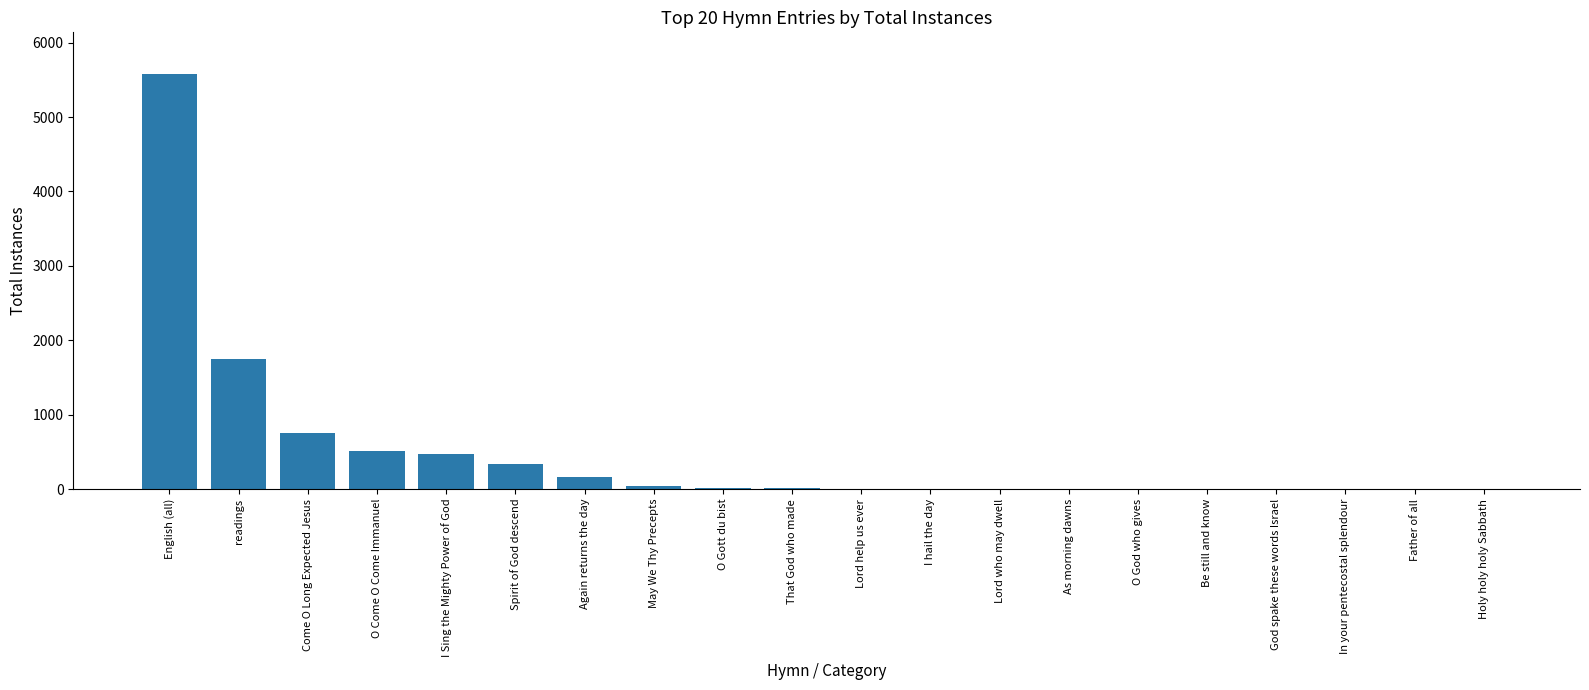

What is the change in value from I Sing the Mighty Power of God to Again returns the day?

-311